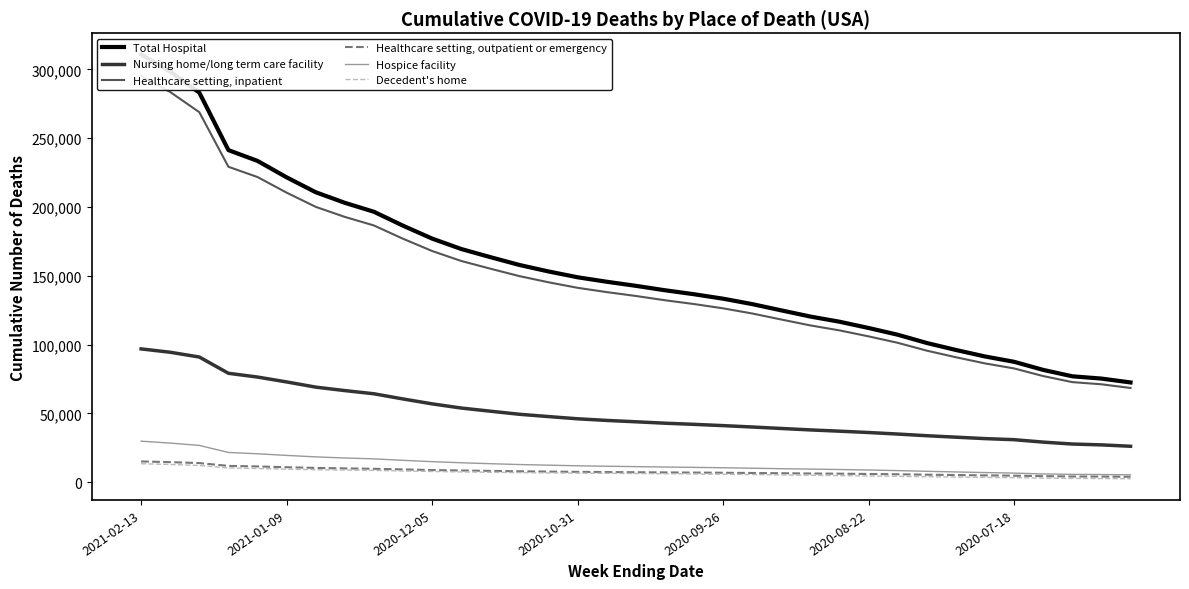

Which series has the widest spread of values?

Total Hospital